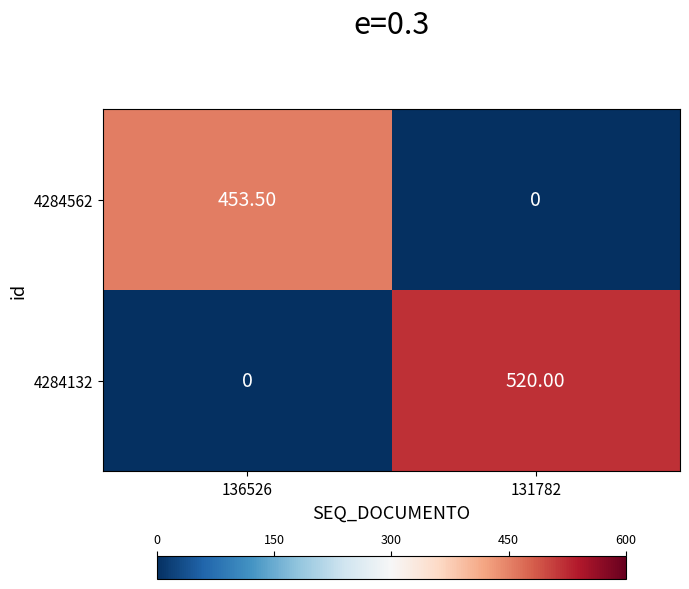

Count the number of categories in the chart.

2